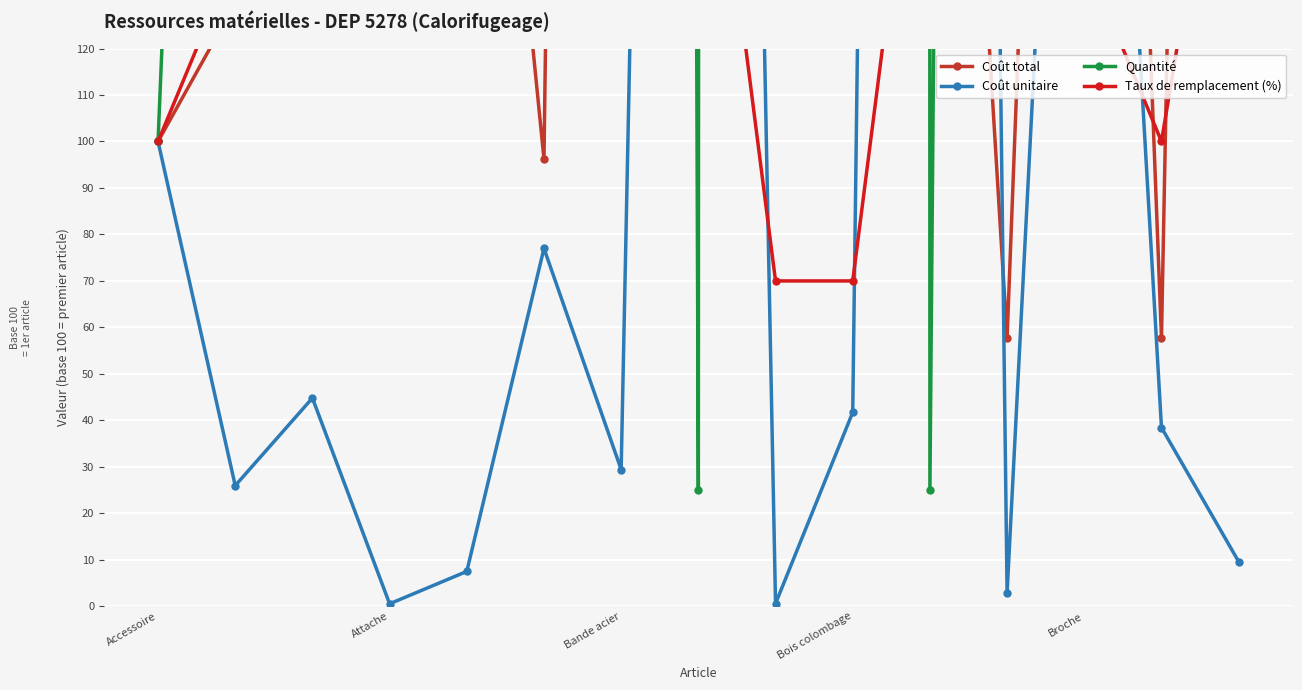

What is the sum of the Coût total values at Broche and Bois colombage?

31788.5